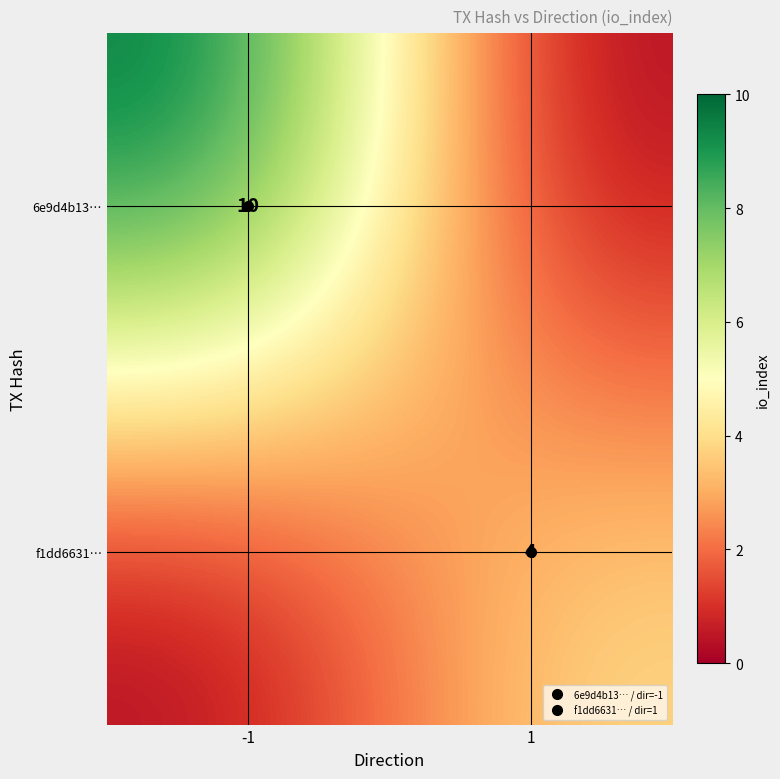

Count the 6e9d4b13… values in the range 0 to 10.

2